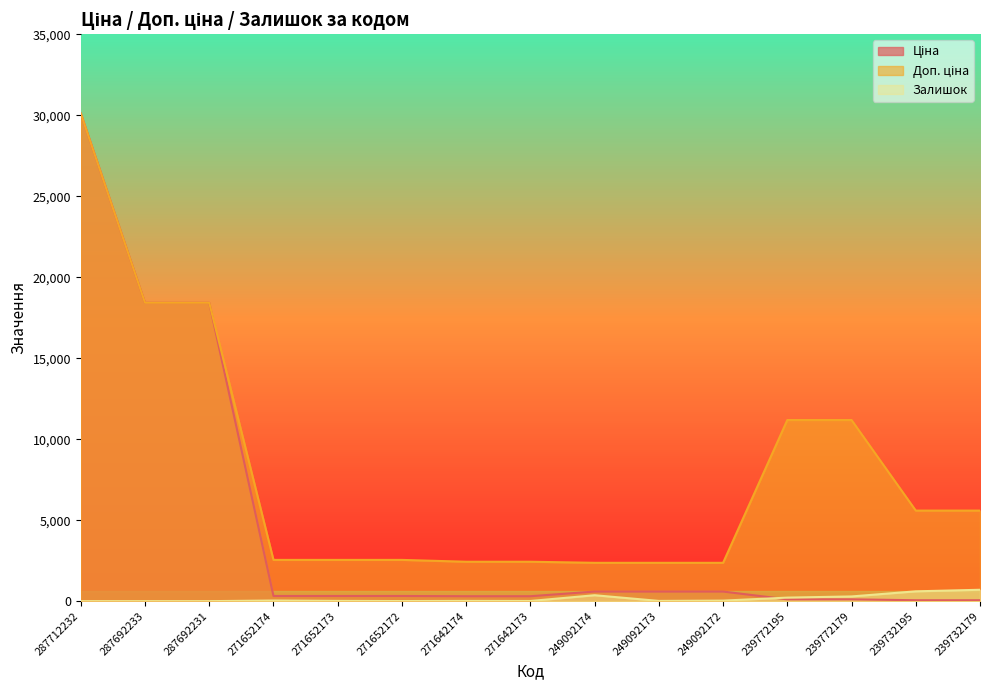

How many data points does each series have?

15